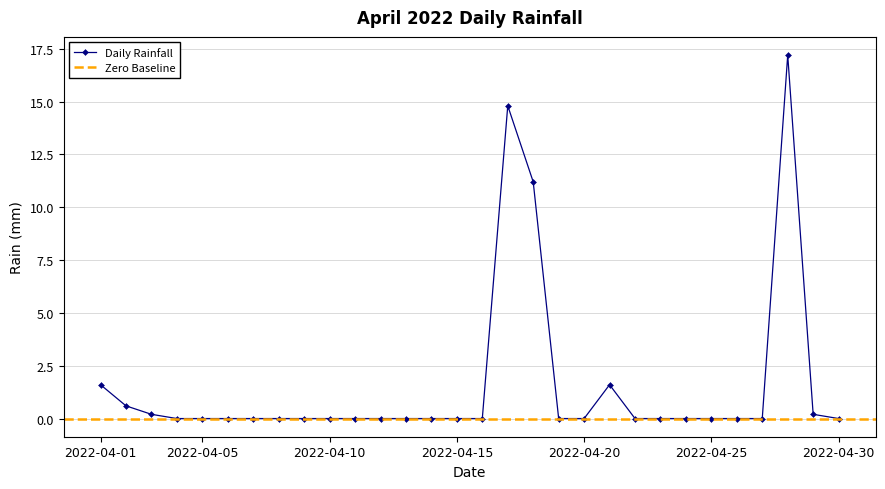

Reading left to right, extract all data points from this chart.

1.6	0.6	0.2	0.0	0.0	0.0	0.0	0.0	0.0	0.0	0.0	0.0	0.0	0.0	0.0	0.0	14.8	11.2	0.0	0.0	1.6	0.0	0.0	0.0	0.0	0.0	0.0	17.2	0.2	0.0